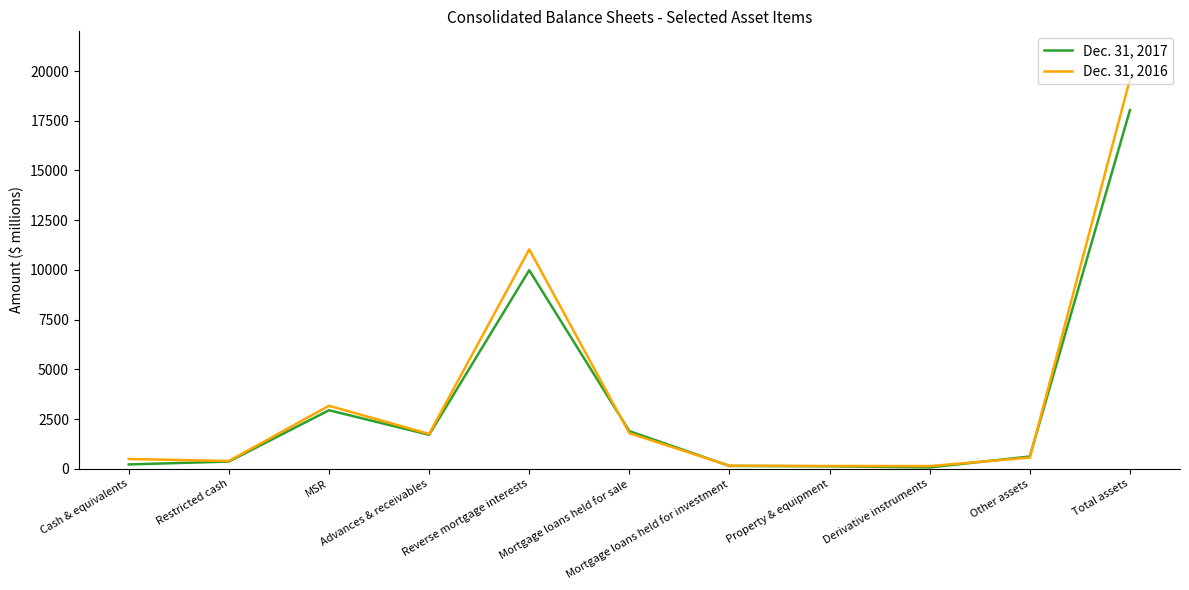

What is the maximum value shown in the chart?

19593